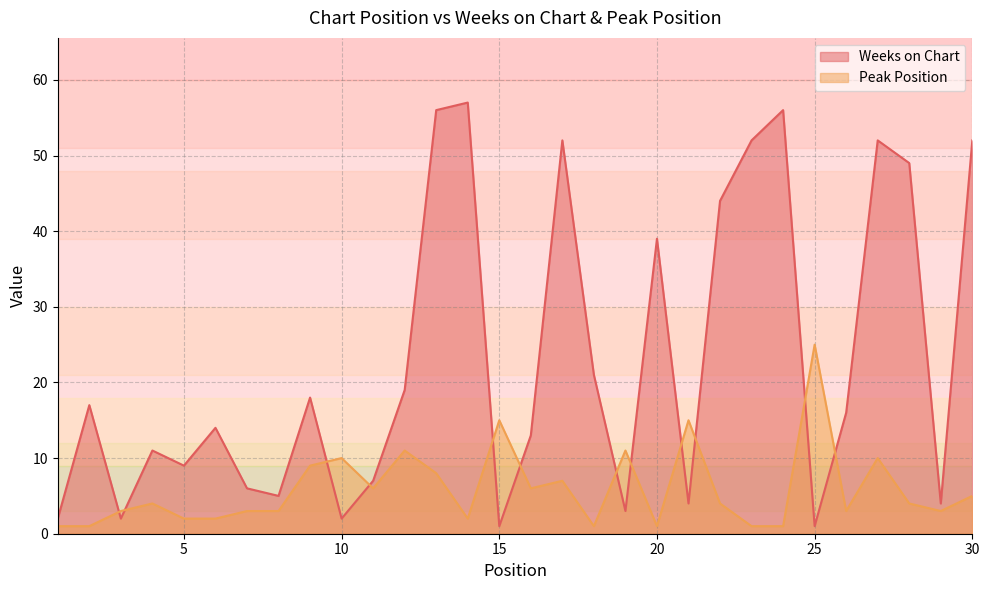

What is the total value across all series at 16?

19